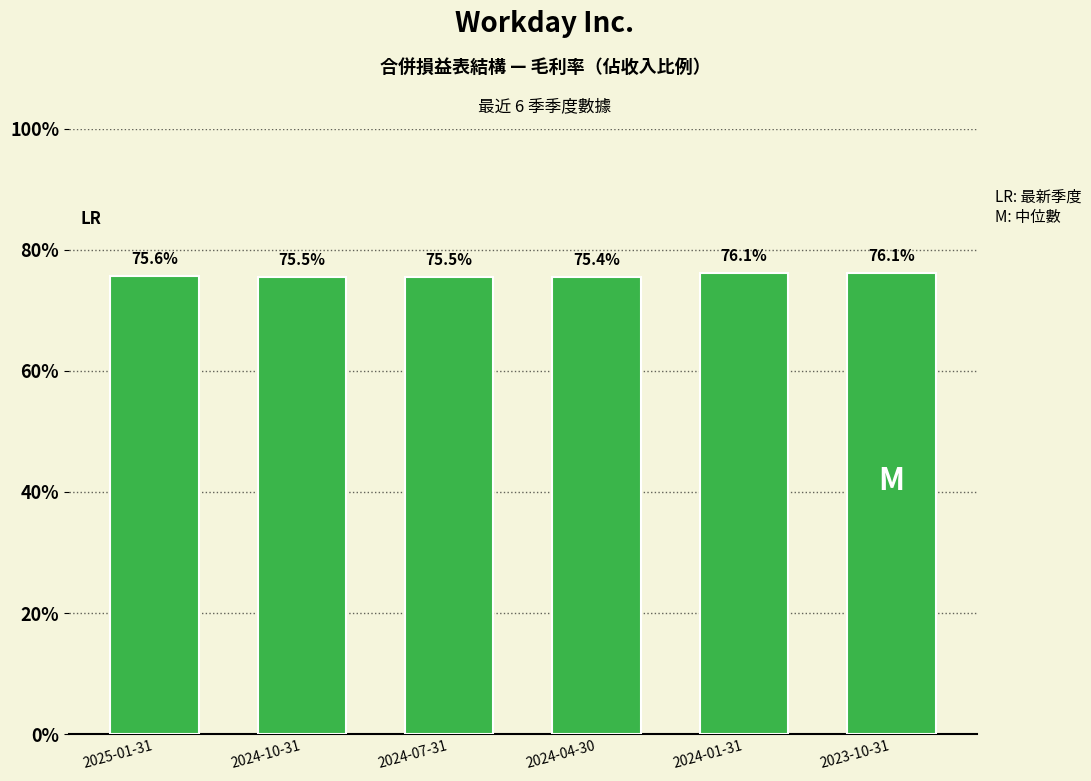

Between 2024-07-31 and 2024-04-30, which is larger?

2024-07-31